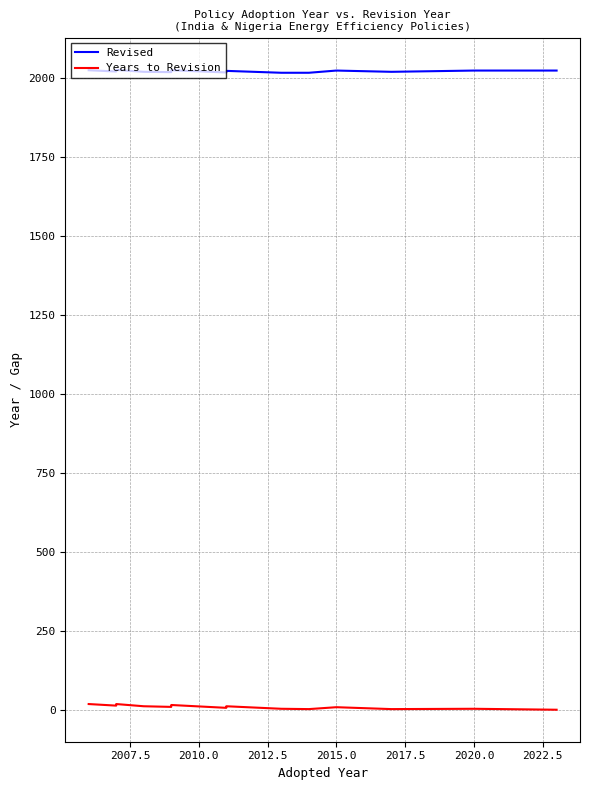

What is the greatest value displayed?

2025